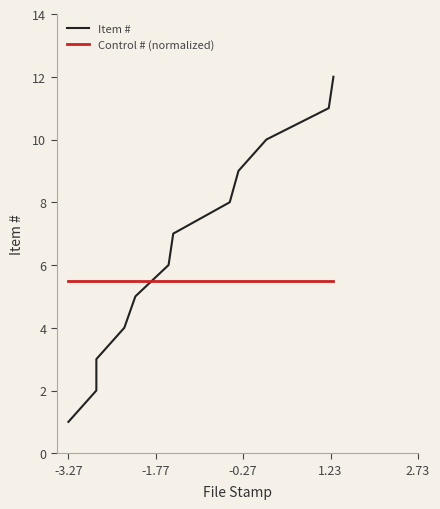

Which series has the widest spread of values?

Item #